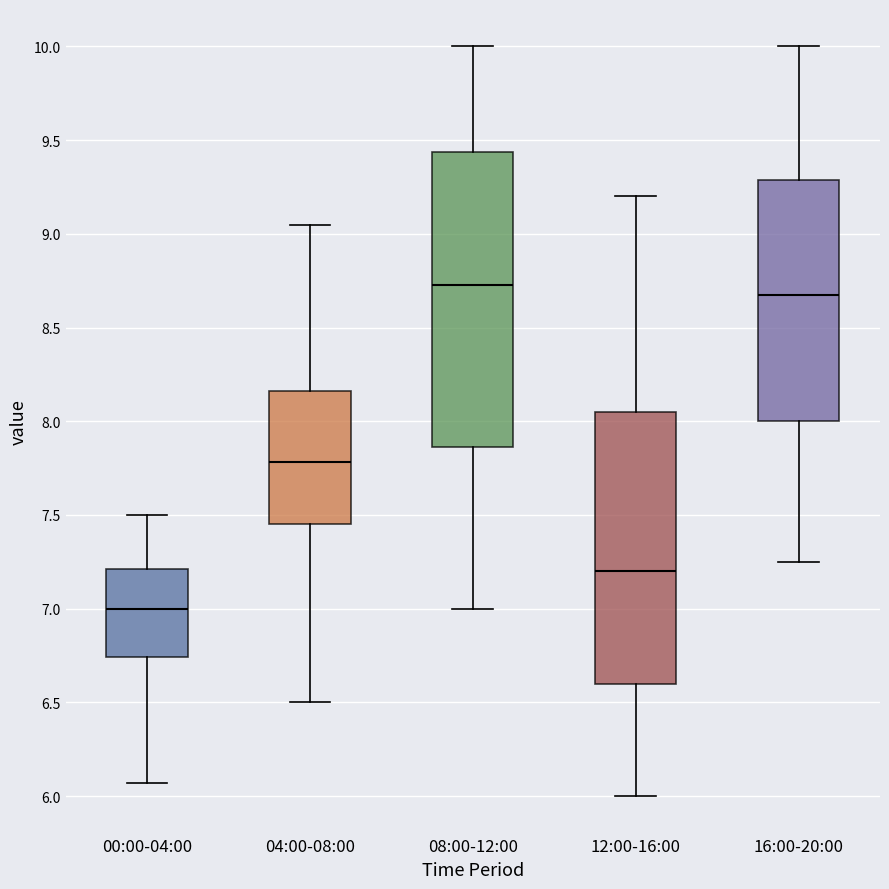

Reading left to right, transcribe this box plot: for each box, give where its median line is, the range the box spans, and where its two whiskers end, as read against the y-axis. The values are not printed on the chart, so give them approximately, as read against the axis.

00:00-04:00: median 7.00, box 6.75 to 7.20, whiskers 6.05 to 7.50
04:00-08:00: median 7.80, box 7.45 to 8.15, whiskers 6.50 to 9.05
08:00-12:00: median 8.75, box 7.85 to 9.45, whiskers 7.00 to 10.00
12:00-16:00: median 7.20, box 6.60 to 8.05, whiskers 6.00 to 9.20
16:00-20:00: median 8.70, box 8.00 to 9.30, whiskers 7.25 to 10.00